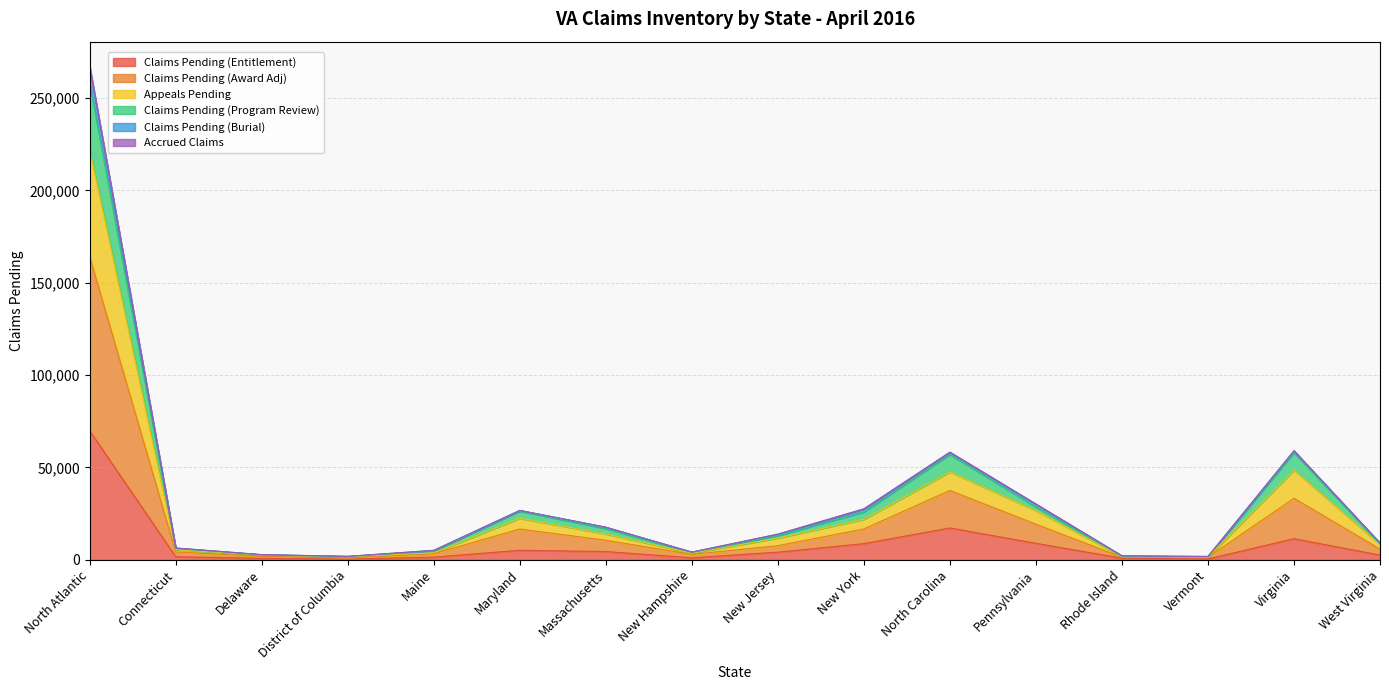

At which label does Claims Pending (Entitlement) reach its peak?

North Atlantic